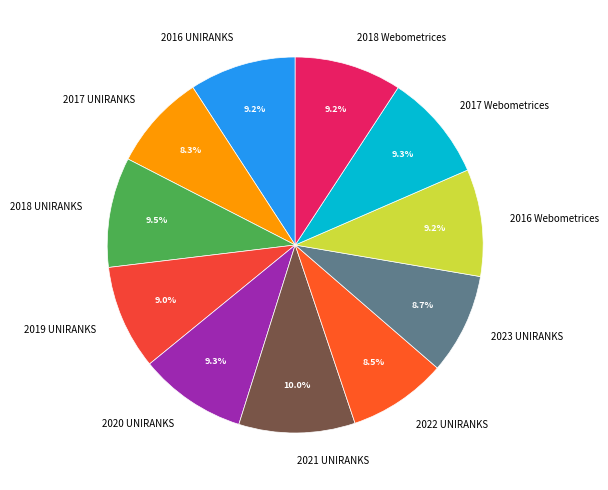

Is 2017 Webometrices the majority of the pie?

No